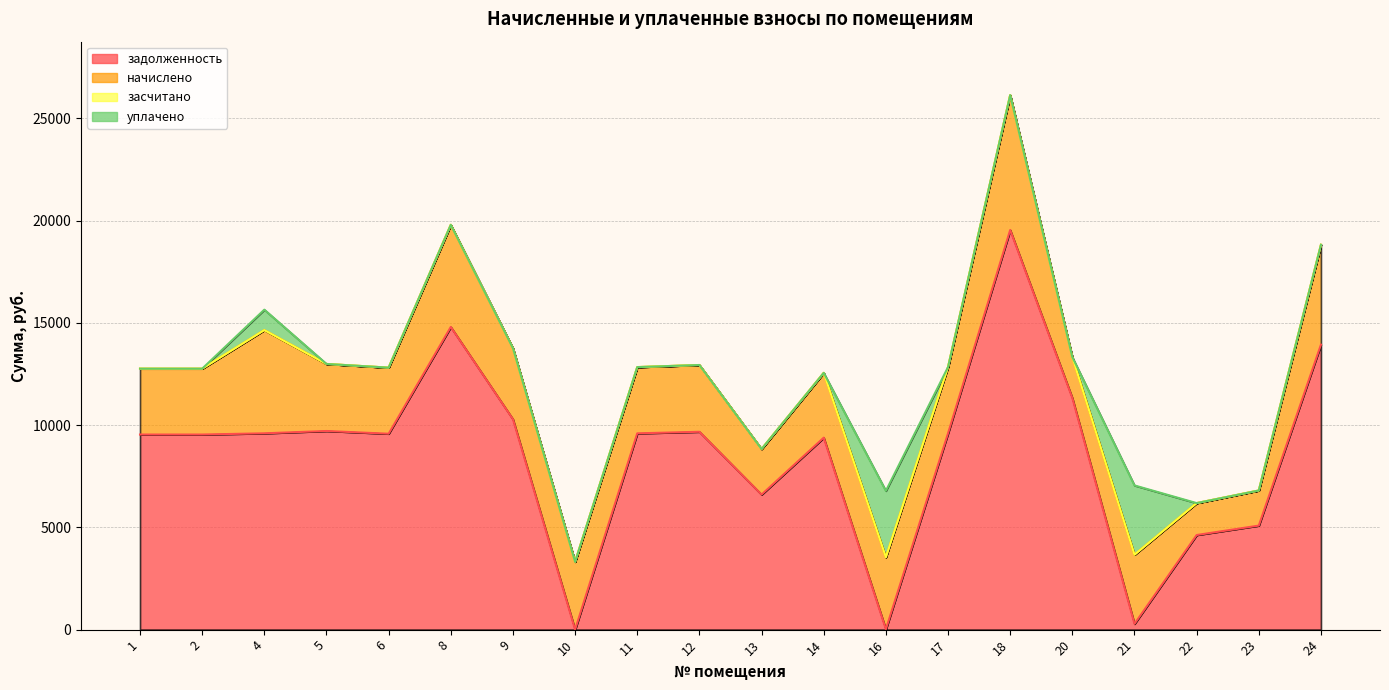

Is the value of засчитано at 5 greater than the value of уплачено at 12?

No